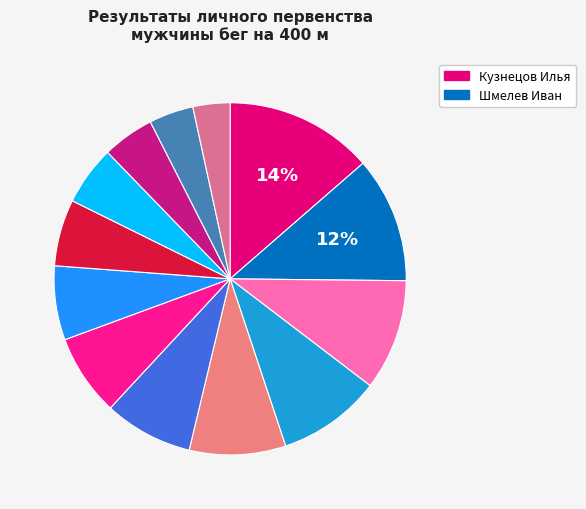

Is there a majority slice in this chart?

No